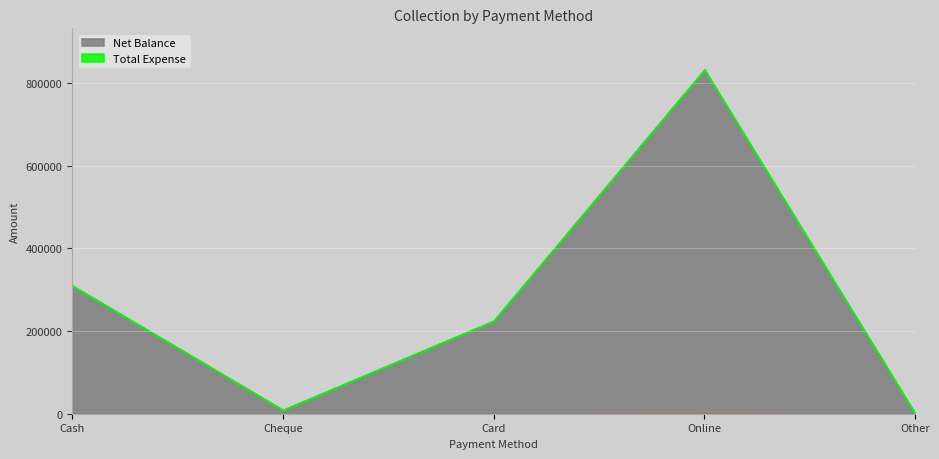

True or false: Total Expense has more than 1 points higher than both neighbors.

False